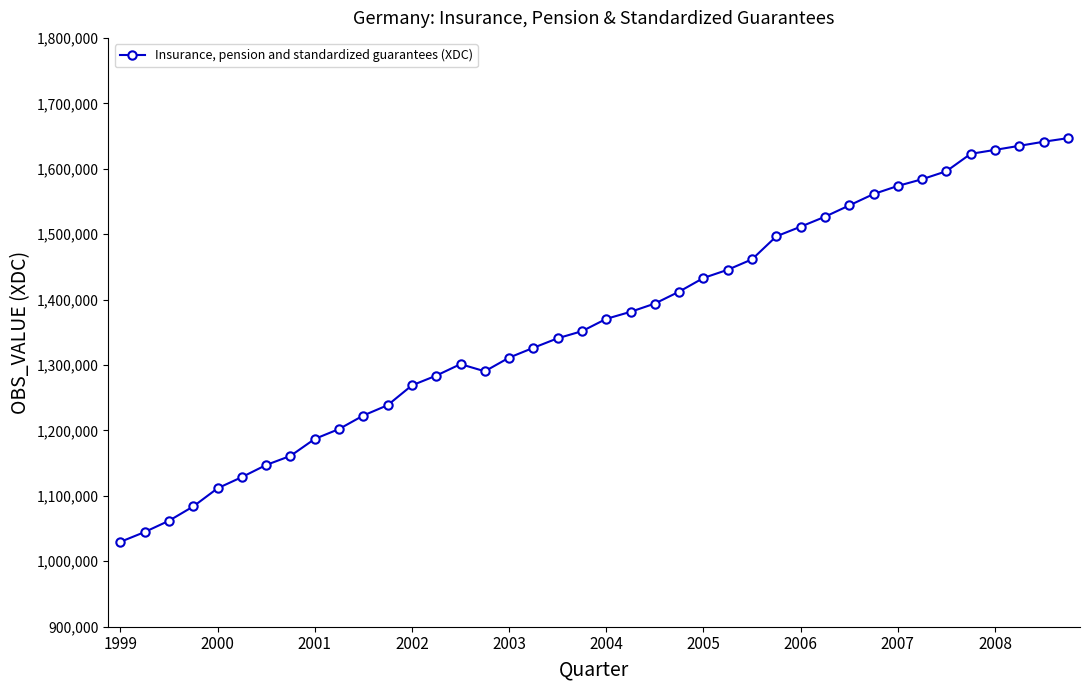

What is the smallest value displayed?

1029748